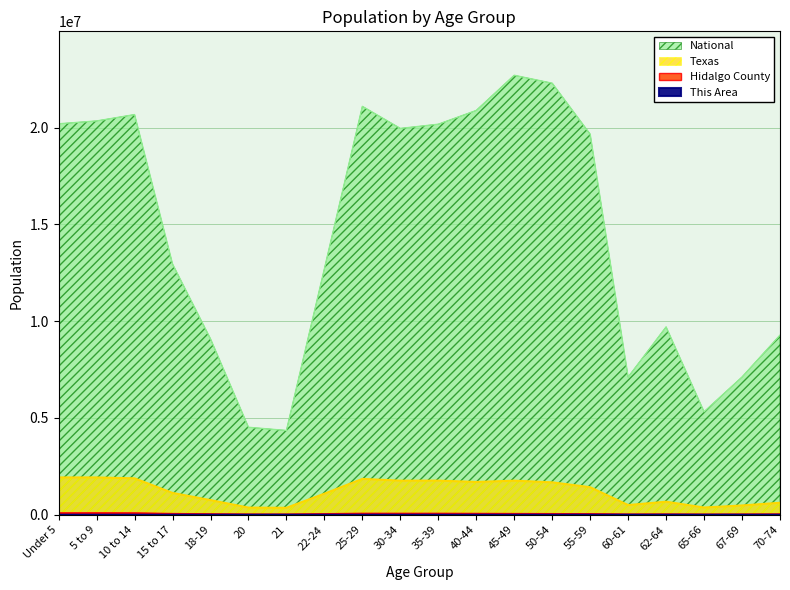

The value of National at 65-66 is 7869897. True or false?

False